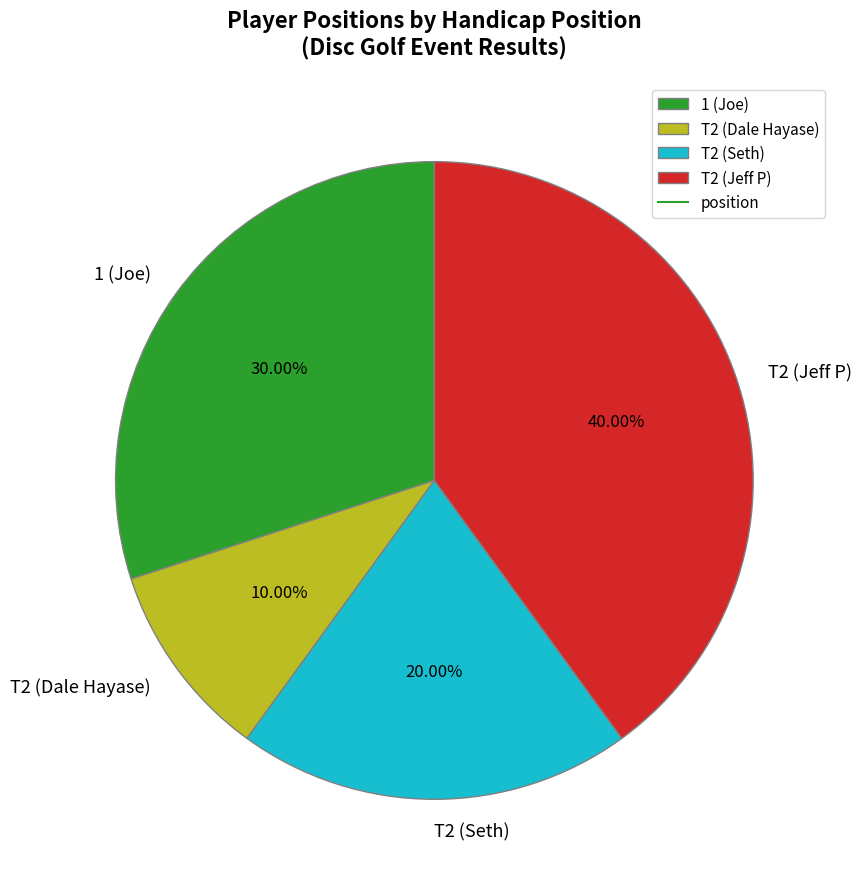

To the nearest percent, what is the combined percentage of T2 (Dale Hayase) and 1 (Joe)?

40%